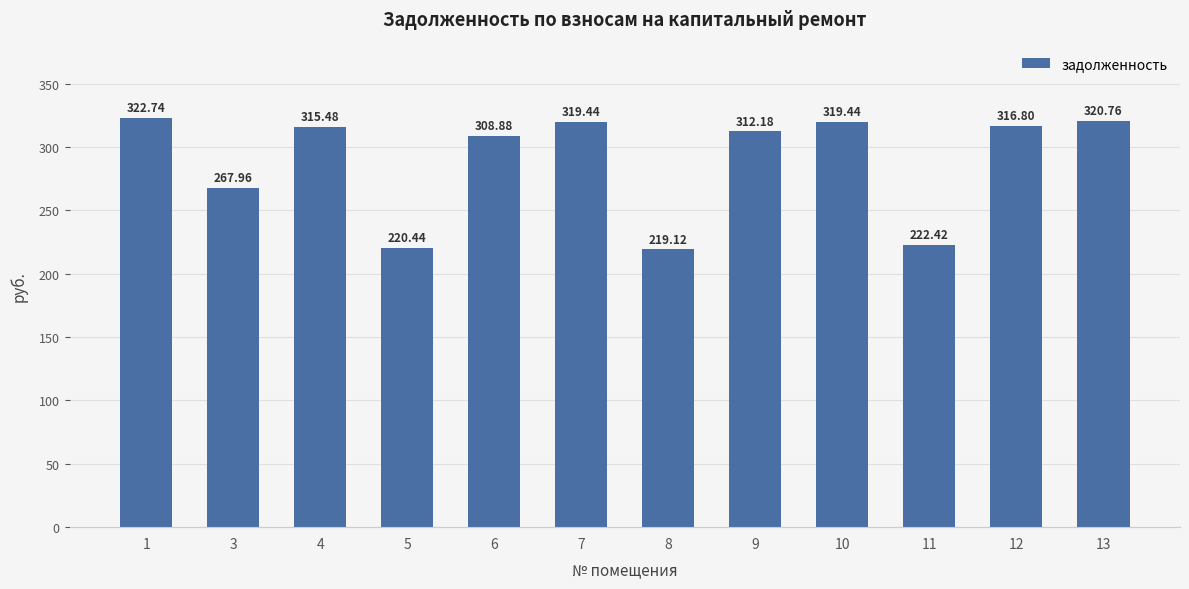

Reading right to left, what are all the values shown in this chart?

13=320.8	12=316.8	11=222.4	10=319.4	9=312.2	8=219.1	7=319.4	6=308.9	5=220.4	4=315.5	3=268.0	1=322.7